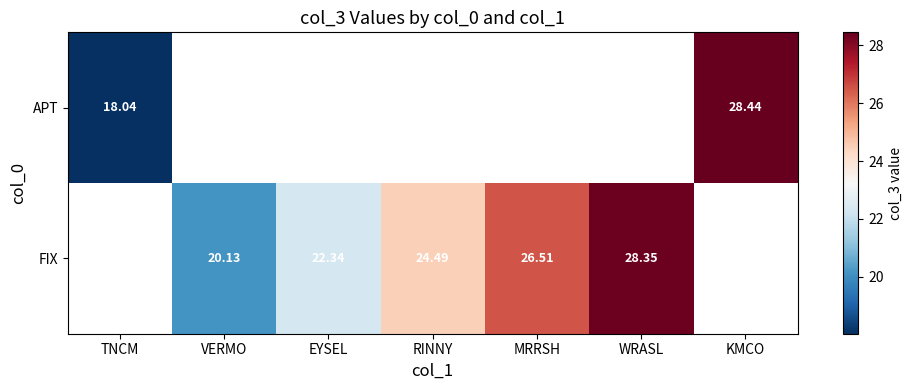

Is the value of FIX at MRRSH greater than the value of APT at TNCM?

Yes